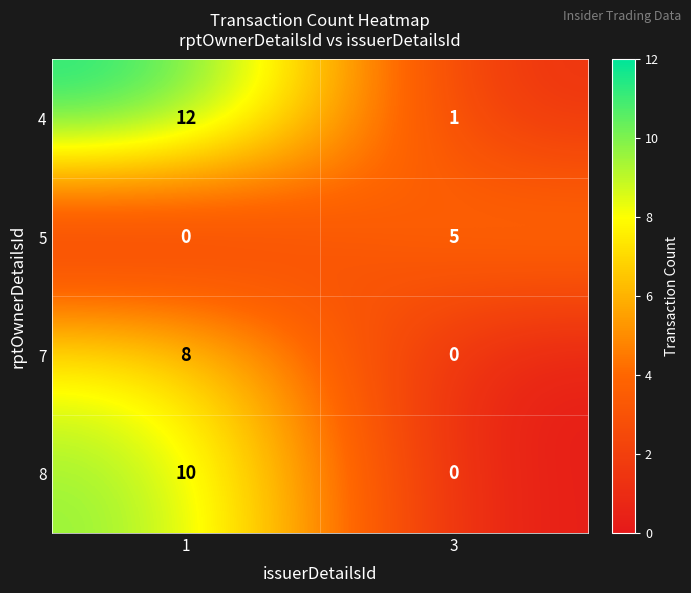

True or false: 8 has a value of 10 at 1.

True